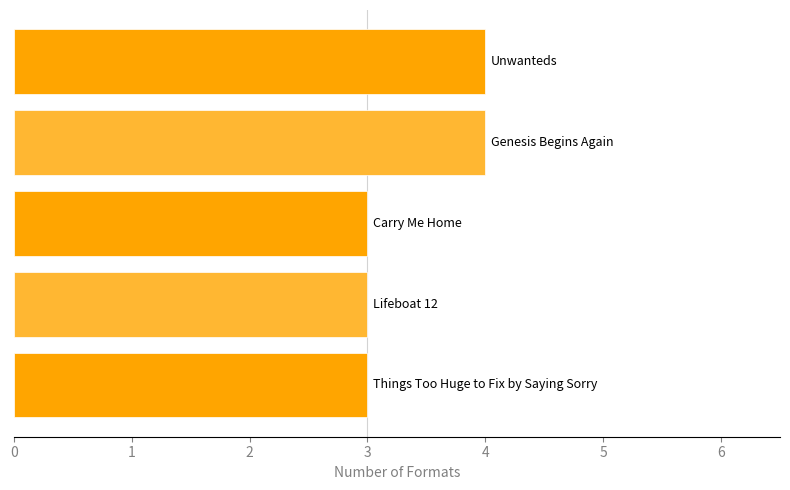

What is the maximum value shown in the chart?

4